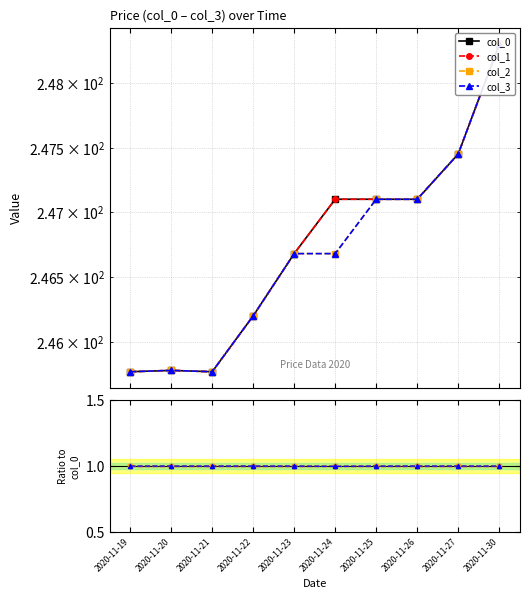

What is the difference between the second highest and minimum values in the col_0 series?

1.7